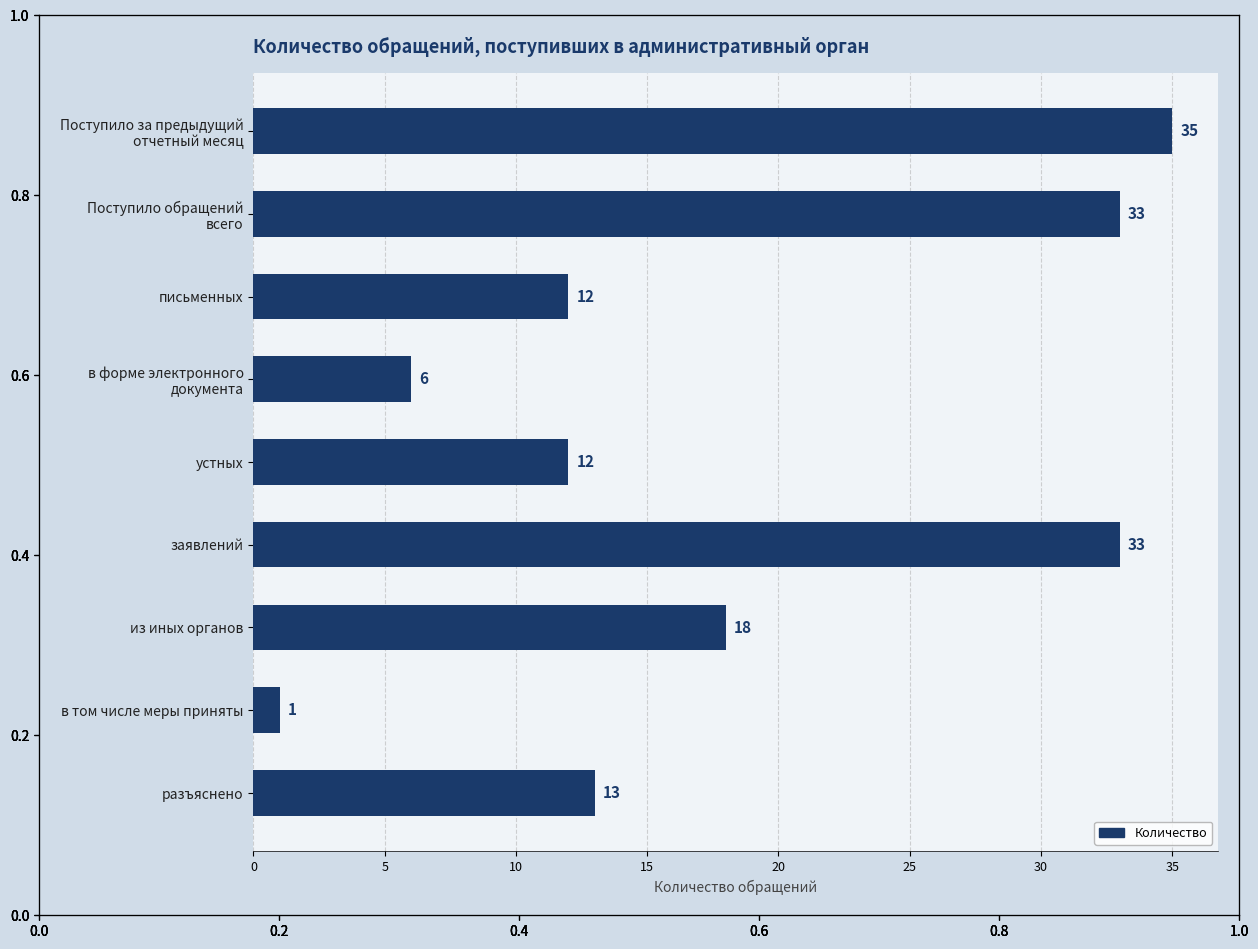

What is the average value?

18